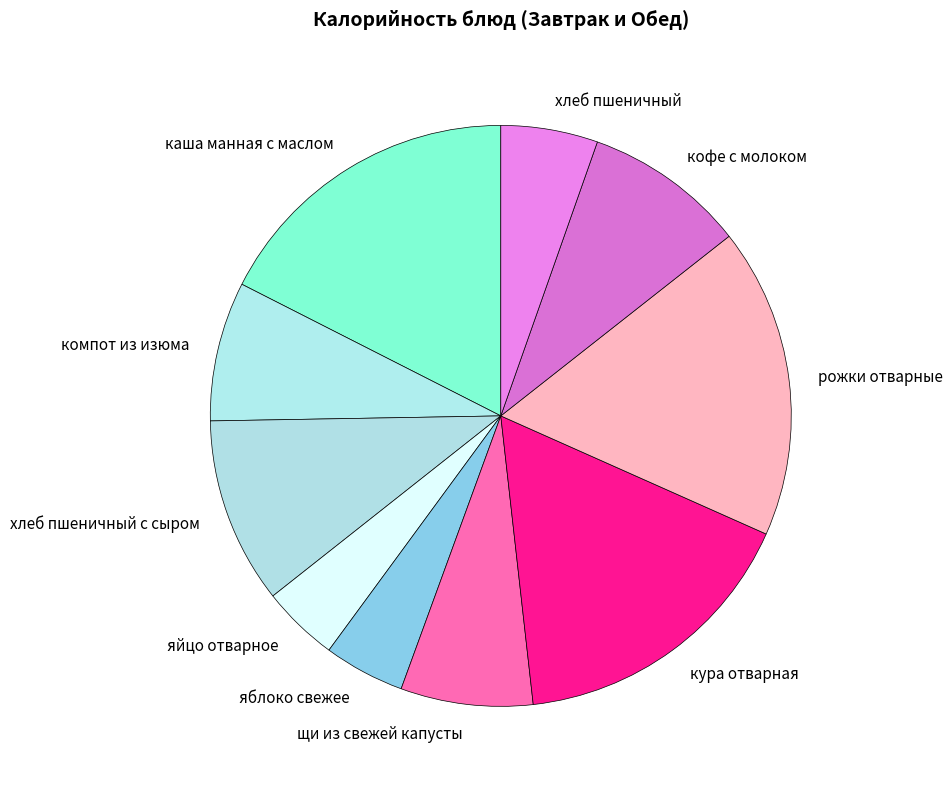

Which has a higher value, компот из изюма or кофе с молоком?

кофе с молоком